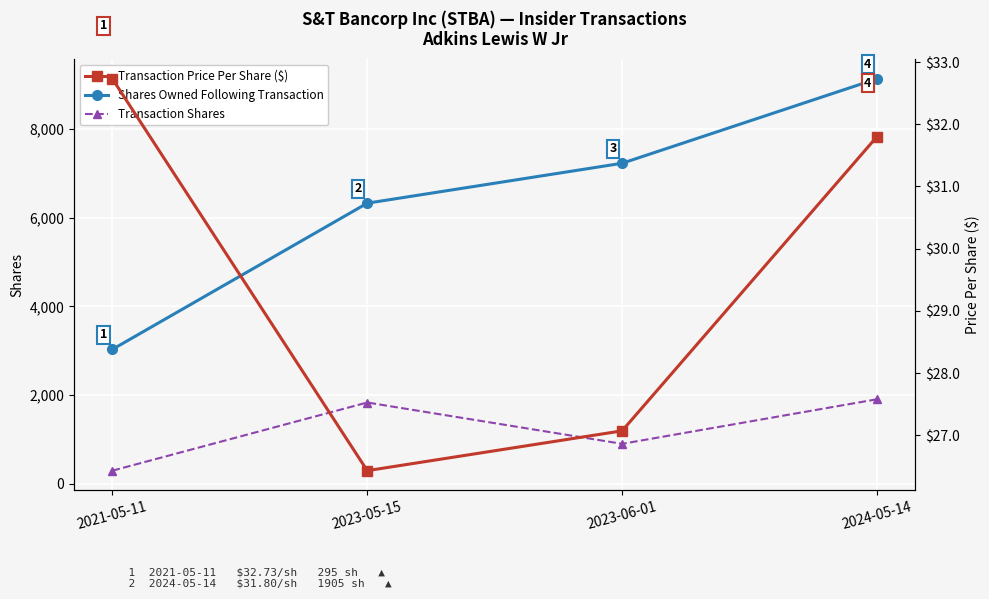

What value does the Shares Owned Following Transaction series have at 2021-05-11?

3030